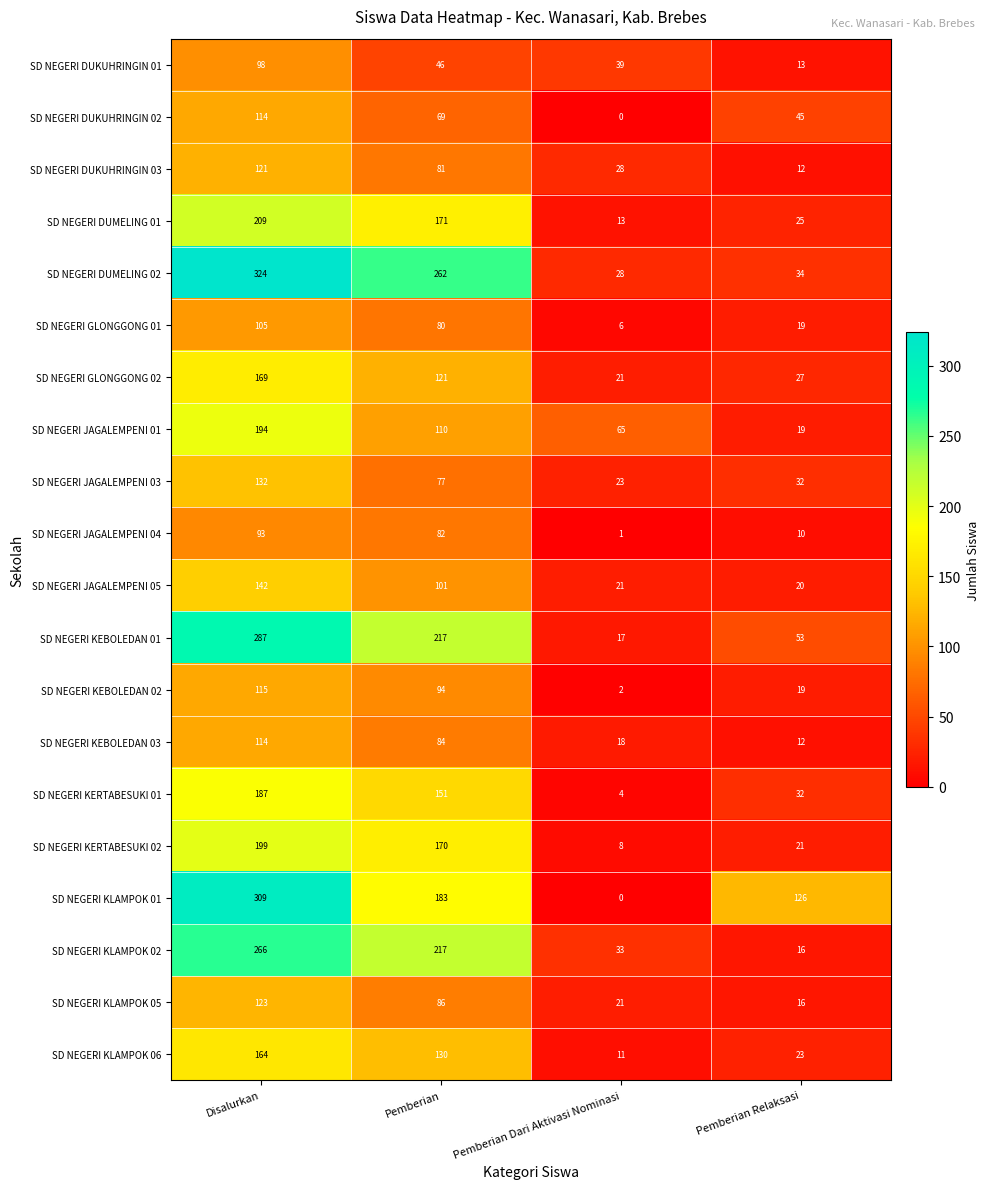

Rank the categories by SD NEGERI KLAMPOK 05 value from highest to lowest.

Disalurkan, Pemberian, Pemberian Dari Aktivasi Nominasi, Pemberian Relaksasi